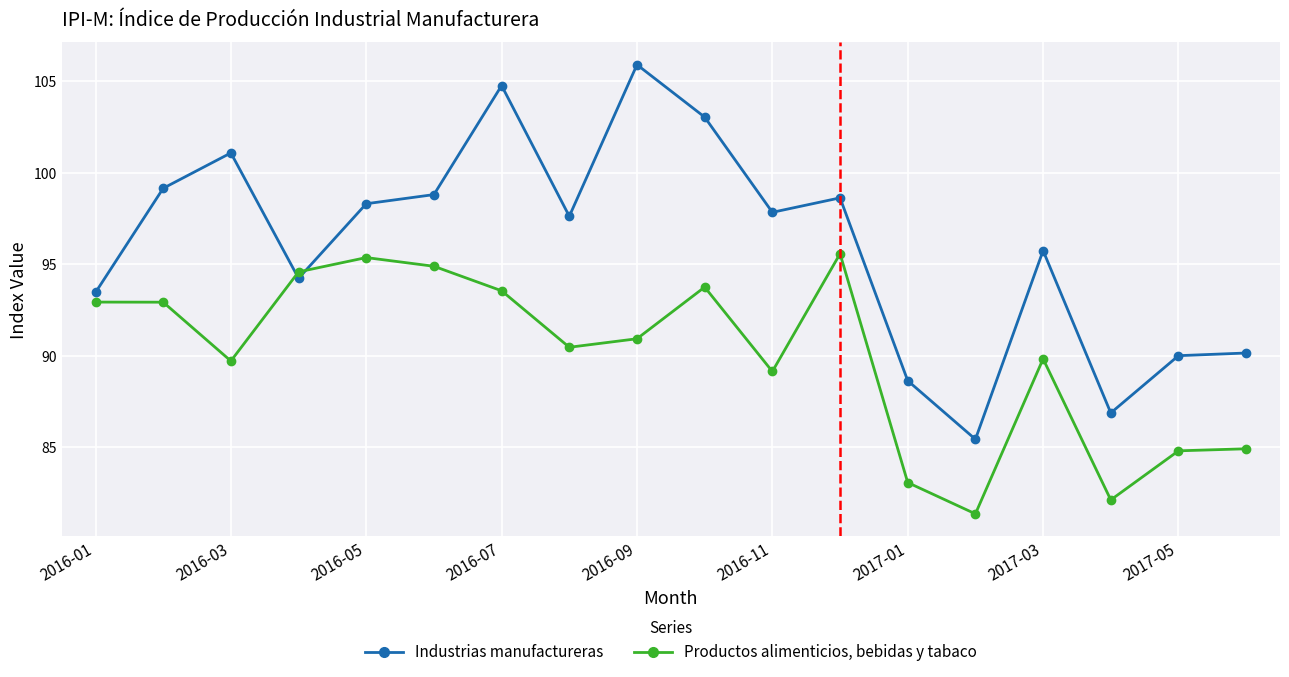

What is the difference between the second highest and minimum values in the Productos alimenticios, bebidas y tabaco series?

14.0